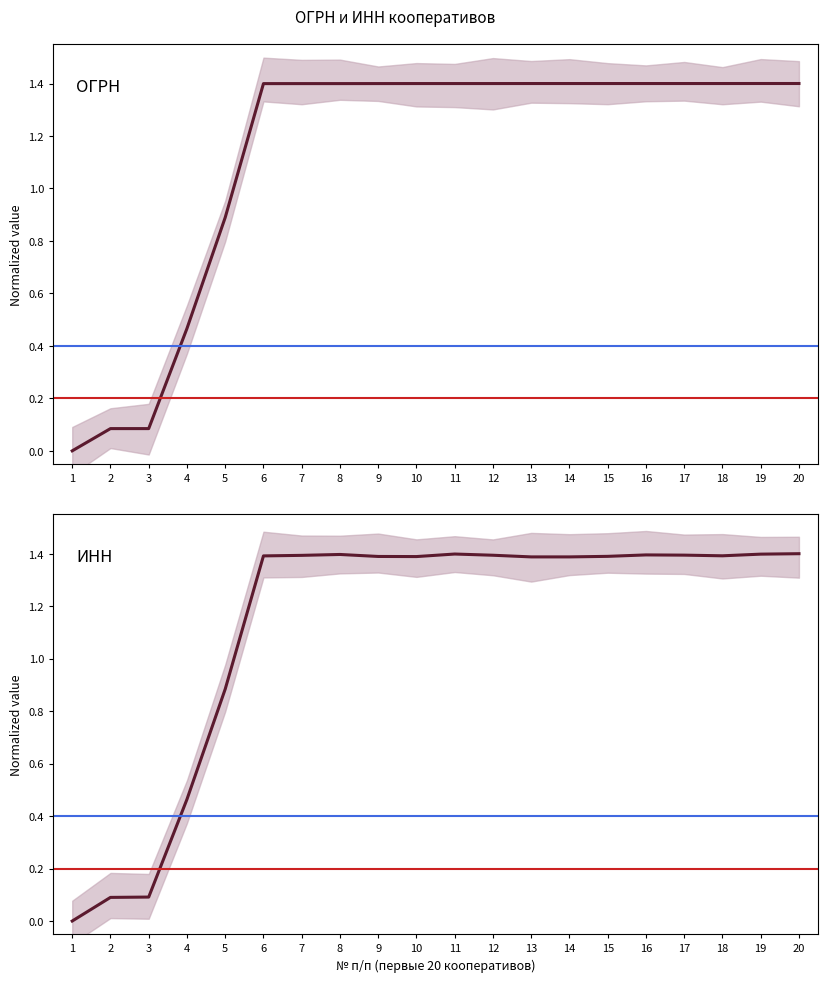

What is the average value of the ИНН series?

1.1